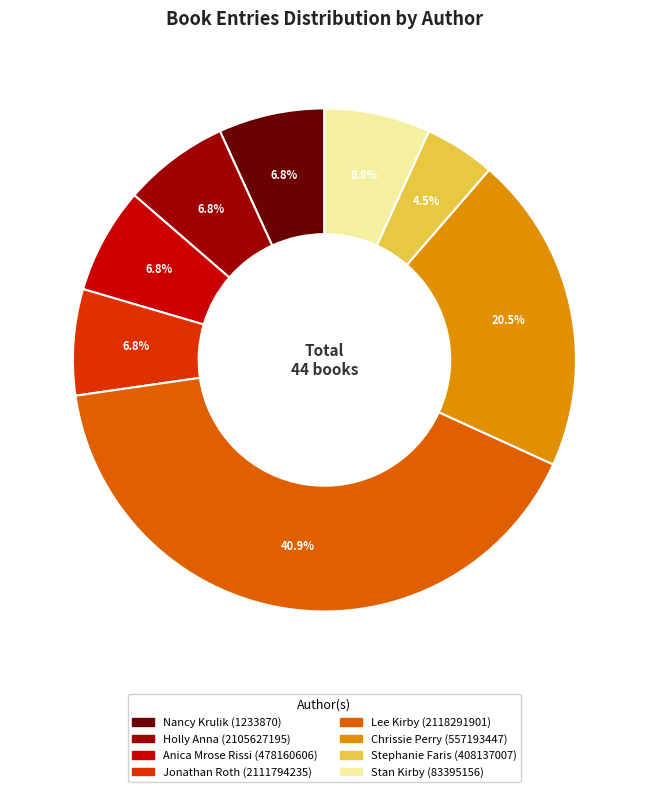

To the nearest percent, what is the difference between the Lee Kirby (2118291901) and Holly Anna (2105627195) slice percentages?

34%